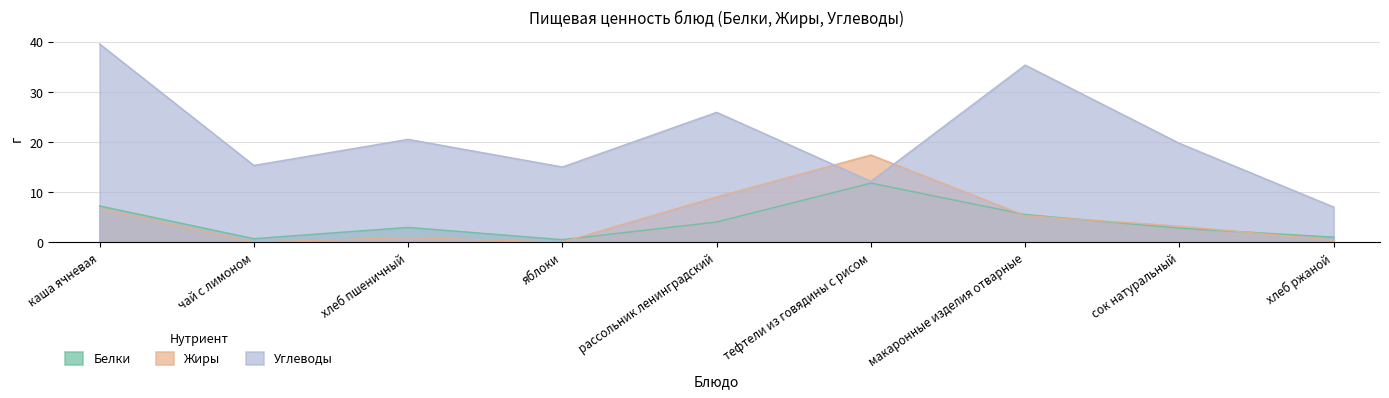

Rank the series by their maximum value, from highest to lowest.

Углеводы, Жиры, Белки